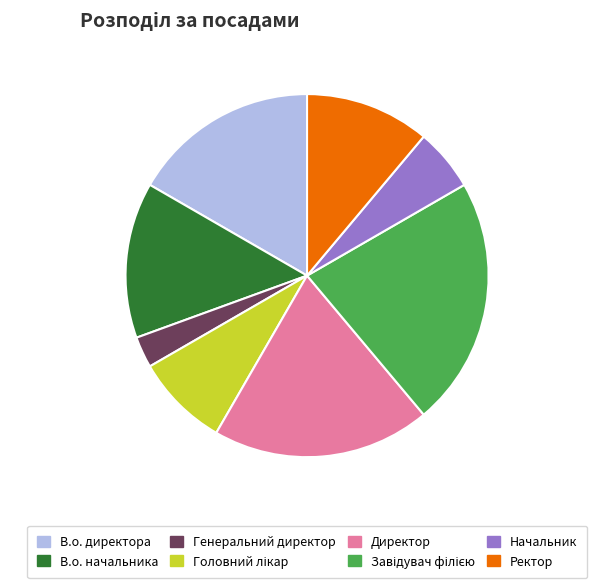

Does any single category account for the majority?

No